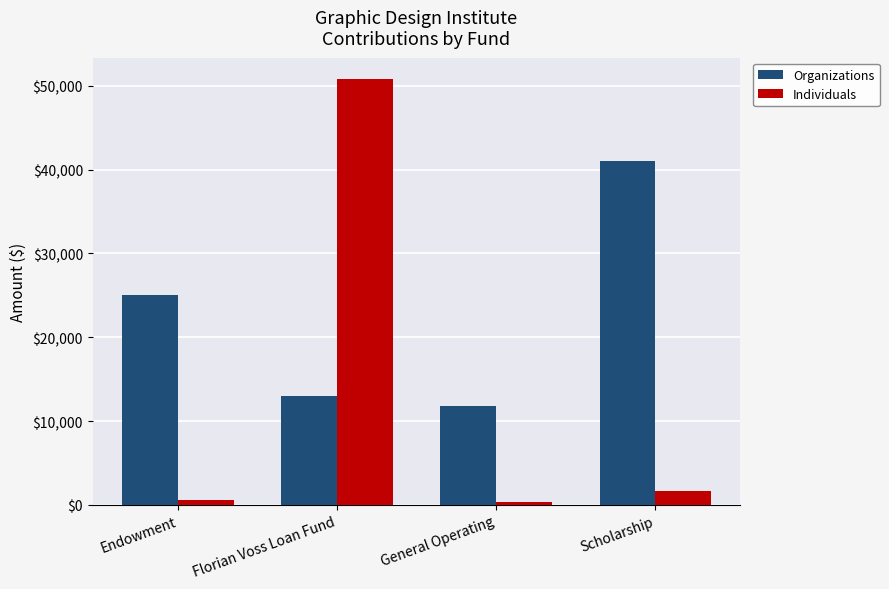

At how many categories does at least one series exceed 5635?

4